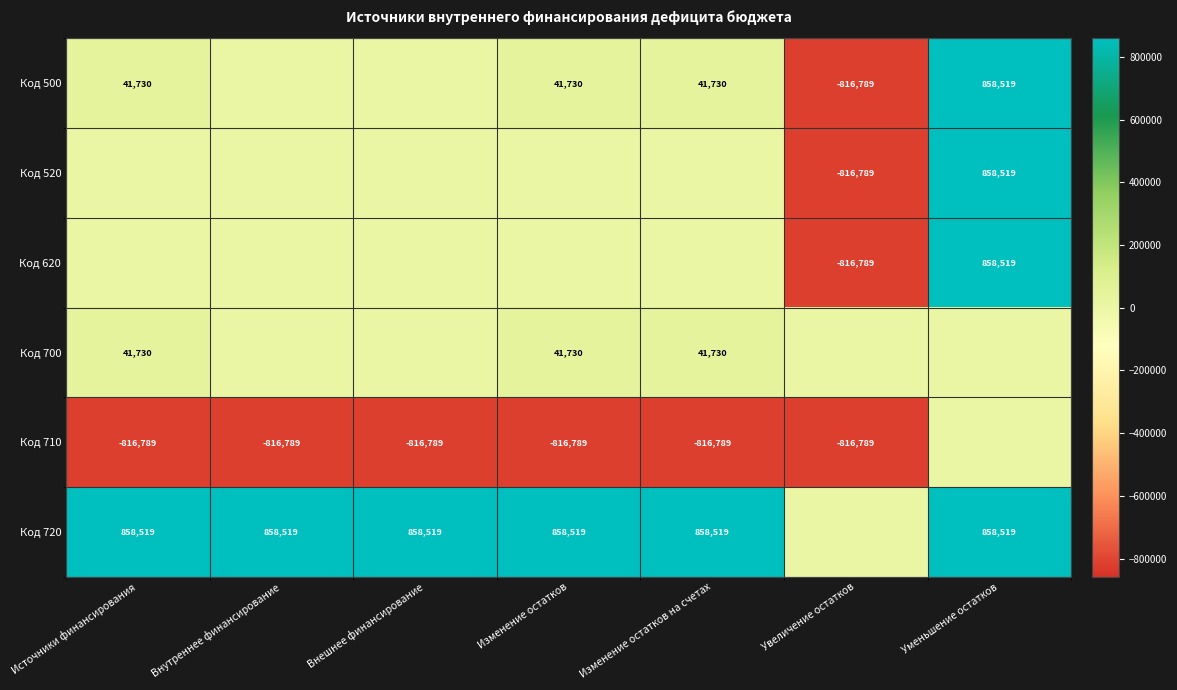

The Код 500 series shows 24854 at Изменение остатков. True or false?

False